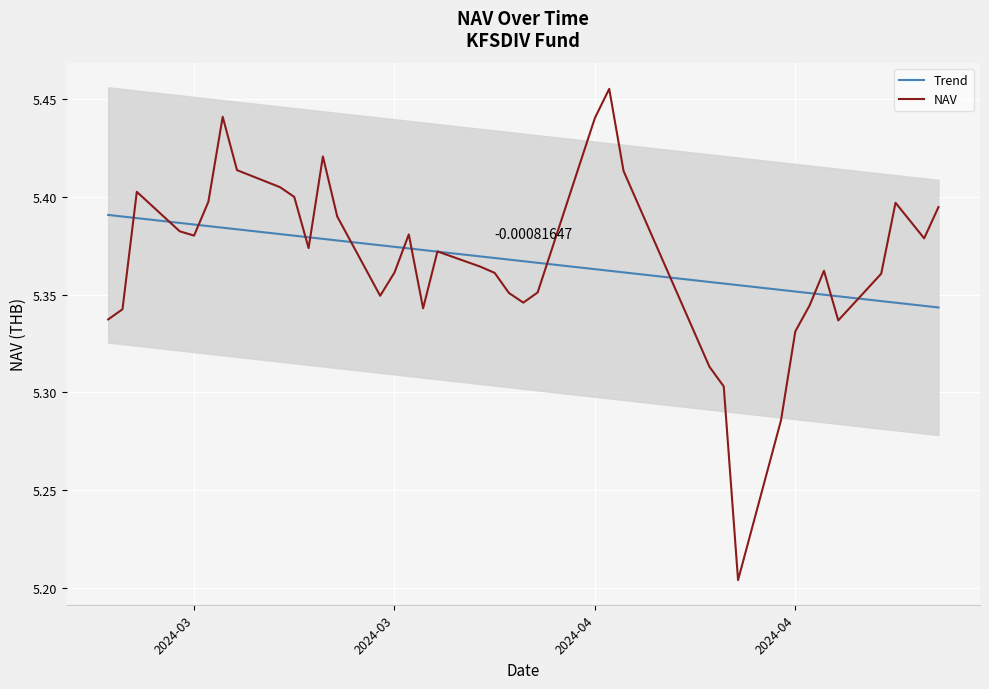

Is it true that Trend equals 2.8 at 2024-04?

False